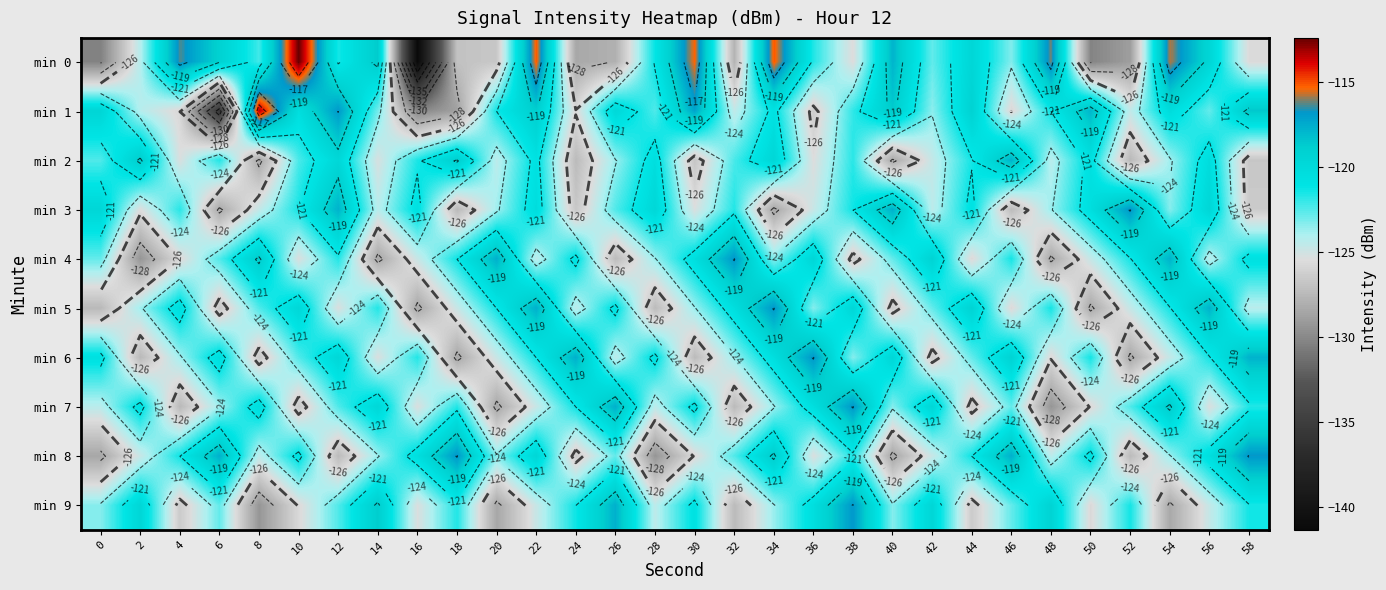

What is the maximum value for min 2?

-117.8